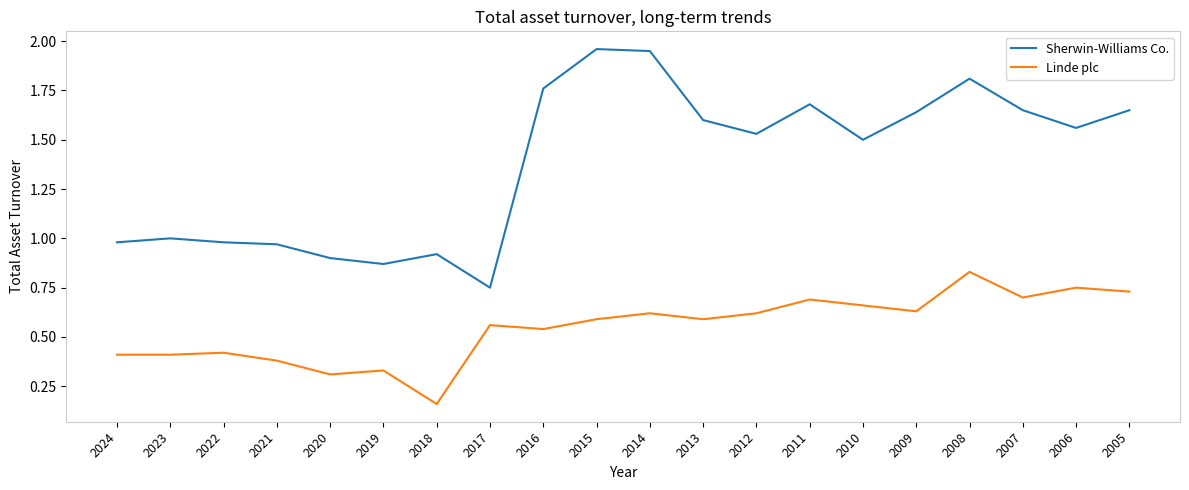

Which series has the widest spread of values?

Sherwin-Williams Co.